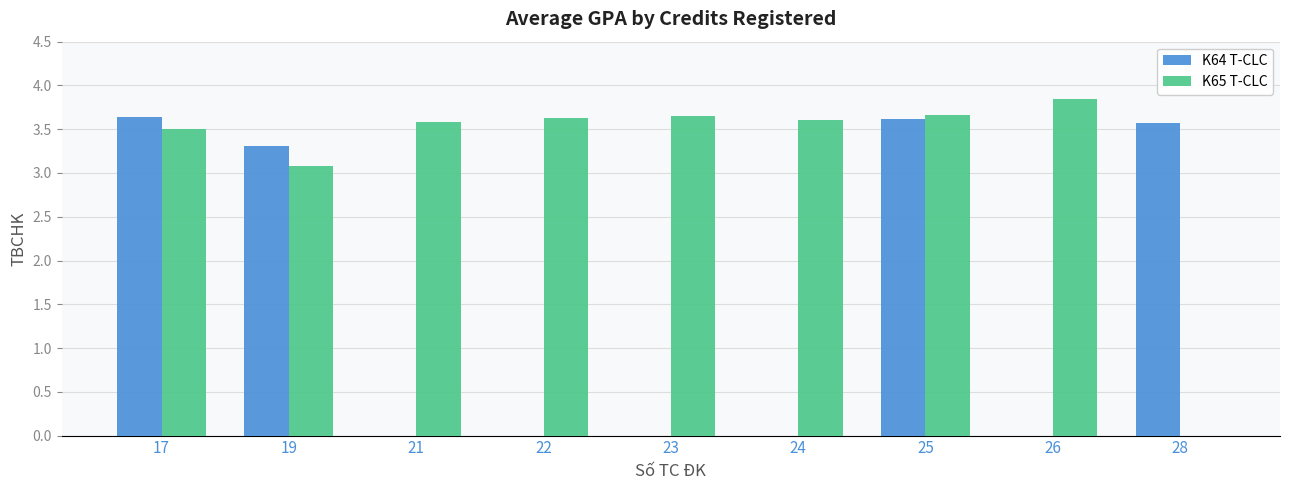

What is the sum of all K64 T-CLC values?

14.1